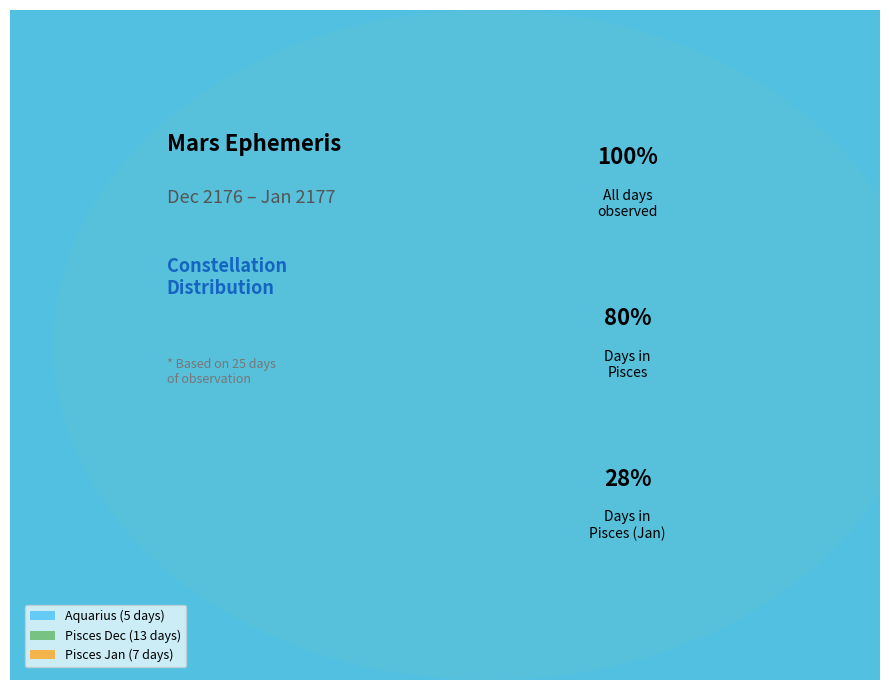

How many segments does this pie chart have?

3